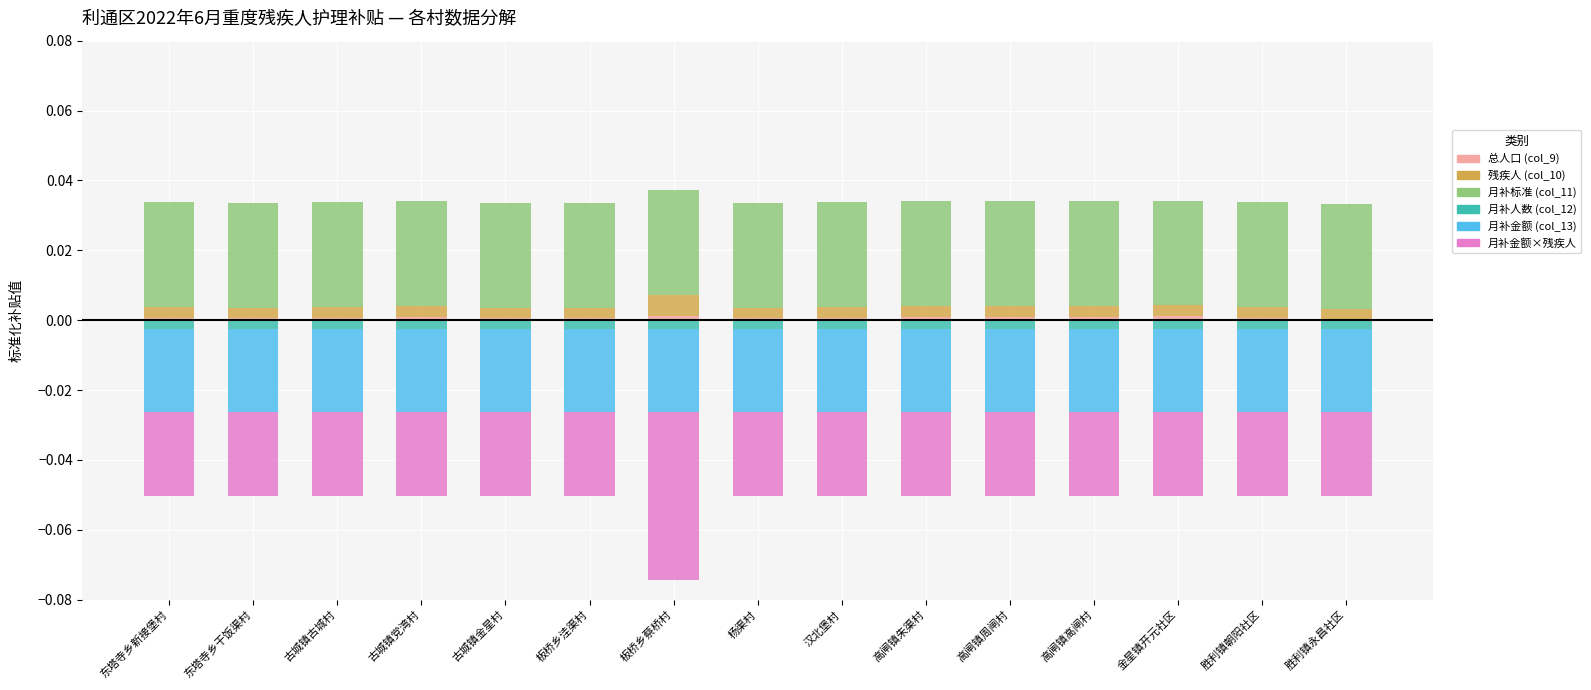

Which category has the lowest value in the 月补金额×残疾人 series?

板桥乡蔡桥村